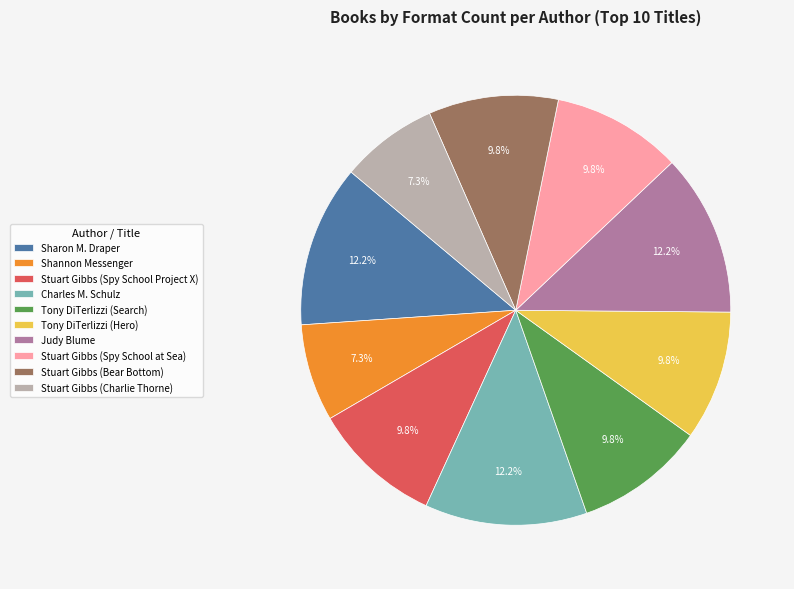

Do Stuart Gibbs (Spy School Project X) and Shannon Messenger together represent more than half of the pie?

No